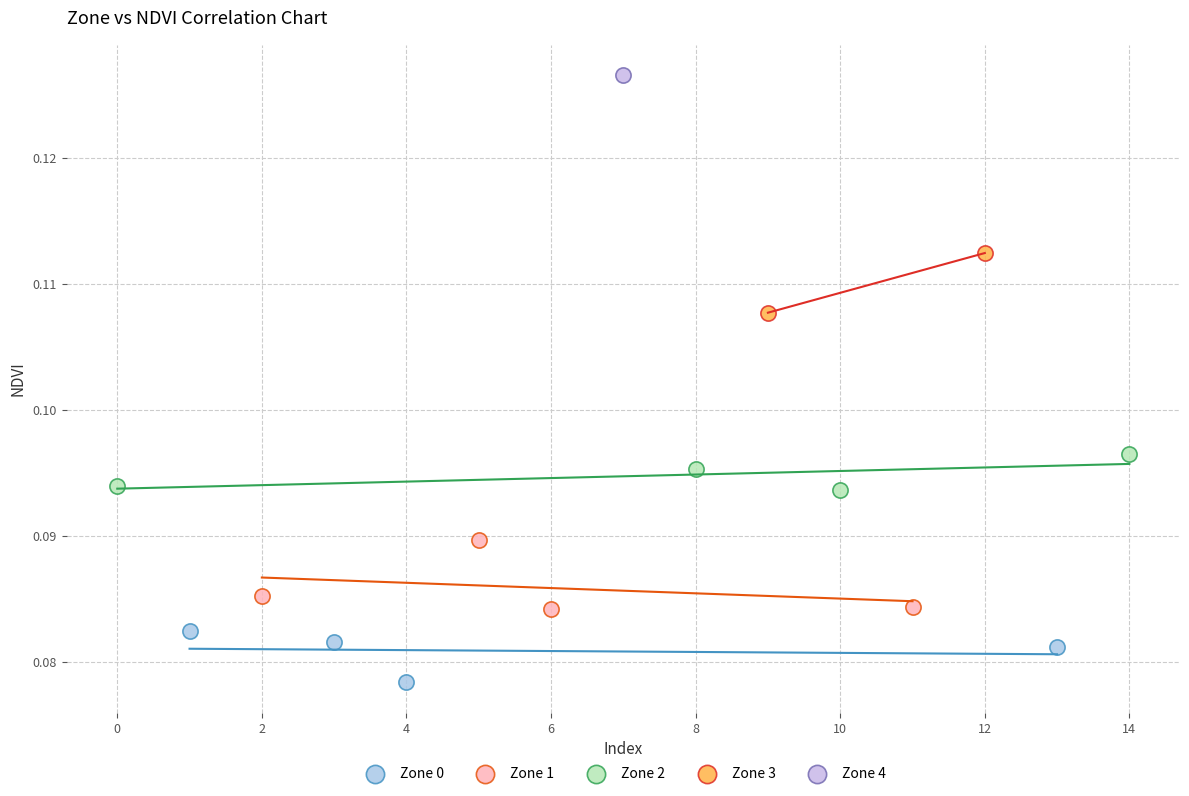

What are all the series names shown in the legend?

Zone 0, Zone 1, Zone 2, Zone 3, Zone 4